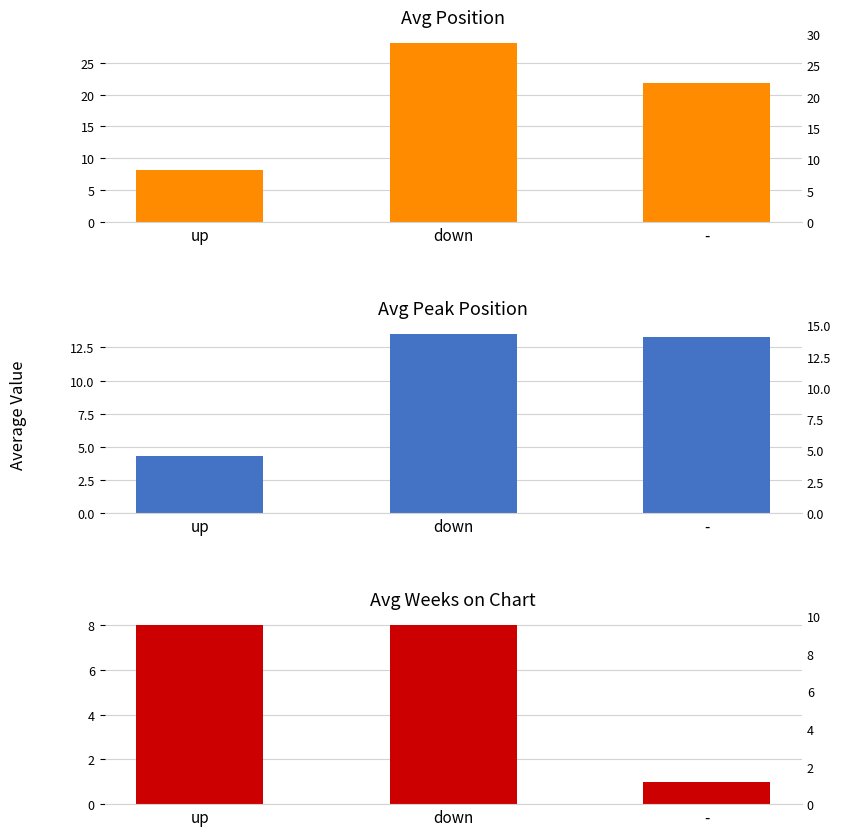

What are all the series names shown in the legend?

Avg Position, Avg Peak Position, Avg Weeks on Chart